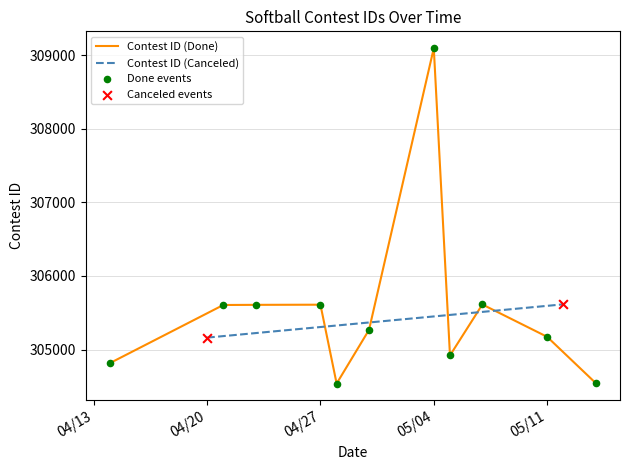

What is the change in value from 04/27 to 6?

+3486